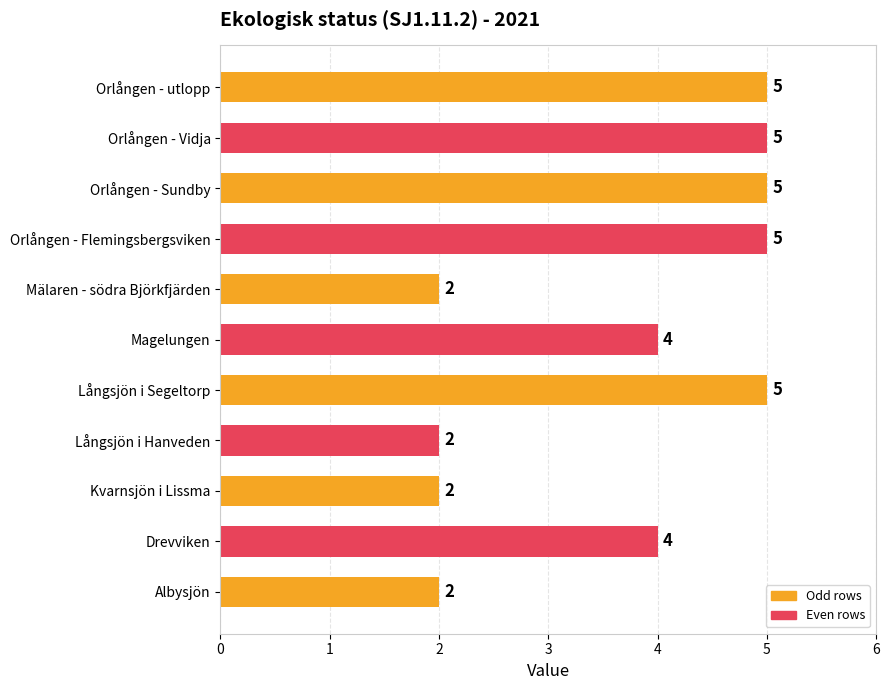

What is the maximum value shown in the chart?

5